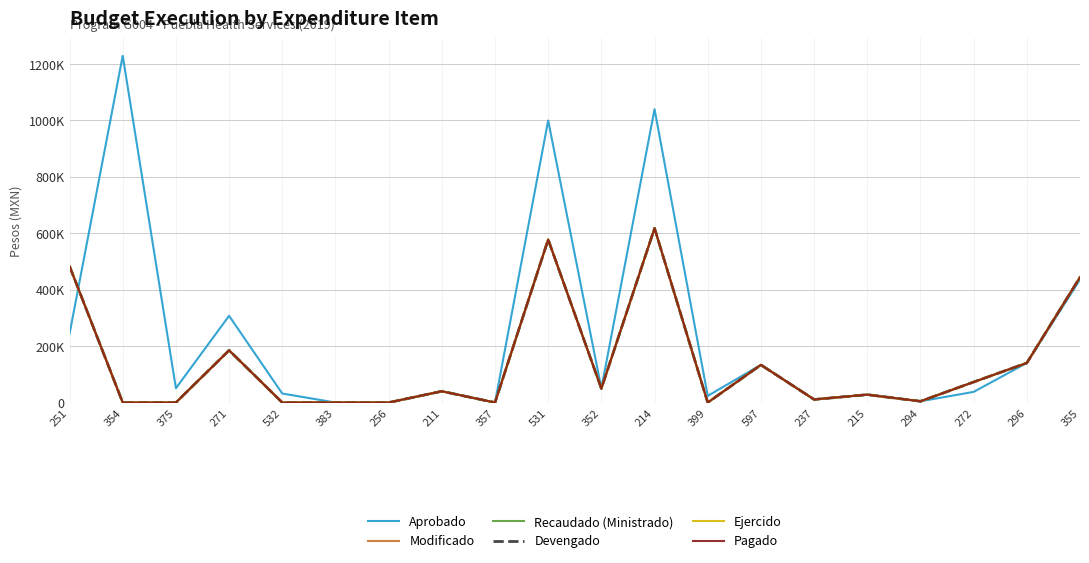

Reading left to right, extract all data points from this chart.

Aprobado: 243681.5	1229475.7	50766.1	307423.0	31997.0	0.0	0.0	40000.0	0.0	1000000.0	50000.0	1040002.1	23628.9	133728.0	10990.0	28000.0	4500.0	37800.0	140384.0	435967.1
Modificado: 483396.1	0.0	0.0	185233.8	0.0	0.0	0.0	39998.8	0.0	577840.0	49795.7	617939.5	0.0	133511.4	10962.0	27999.6	4500.0	72789.4	140383.9	444309.4
Recaudado (Ministrado): 483396.1	0.0	0.0	185233.8	0.0	0.0	0.0	39998.8	0.0	577840.0	49795.7	617939.5	0.0	133511.4	10962.0	27999.6	4500.0	72789.4	140383.9	444309.4
Devengado: 483396.1	0.0	0.0	185233.8	0.0	0.0	0.0	39998.8	0.0	577840.0	49795.7	617939.5	0.0	133511.4	10962.0	27999.6	4500.0	72789.4	140383.9	444309.4
Ejercido: 483396.1	0.0	0.0	185233.8	0.0	0.0	0.0	39998.8	0.0	577840.0	49795.7	617939.5	0.0	133511.4	10962.0	27999.6	4500.0	72789.4	140383.9	444309.4
Pagado: 483396.1	0.0	0.0	185233.8	0.0	0.0	0.0	39998.8	0.0	577840.0	49795.7	617939.5	0.0	133511.4	10962.0	27999.6	4500.0	72789.4	140383.9	444309.4